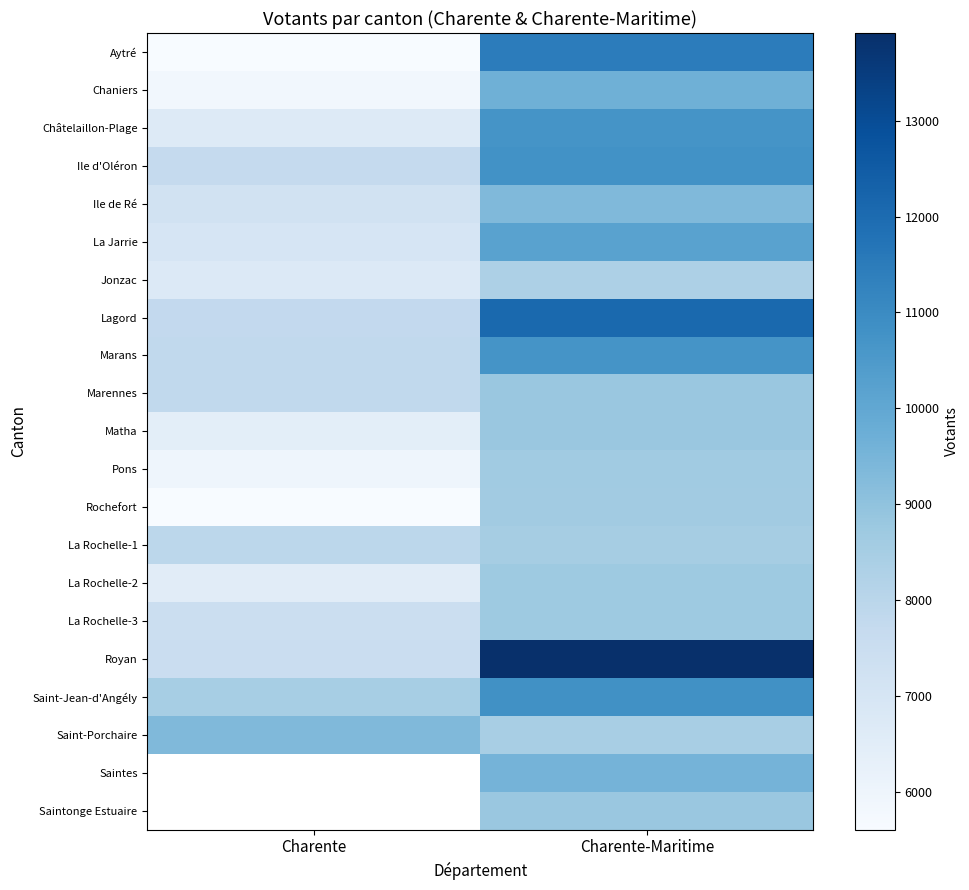

How many Ile de Ré values are between 7173 and 9326?

2